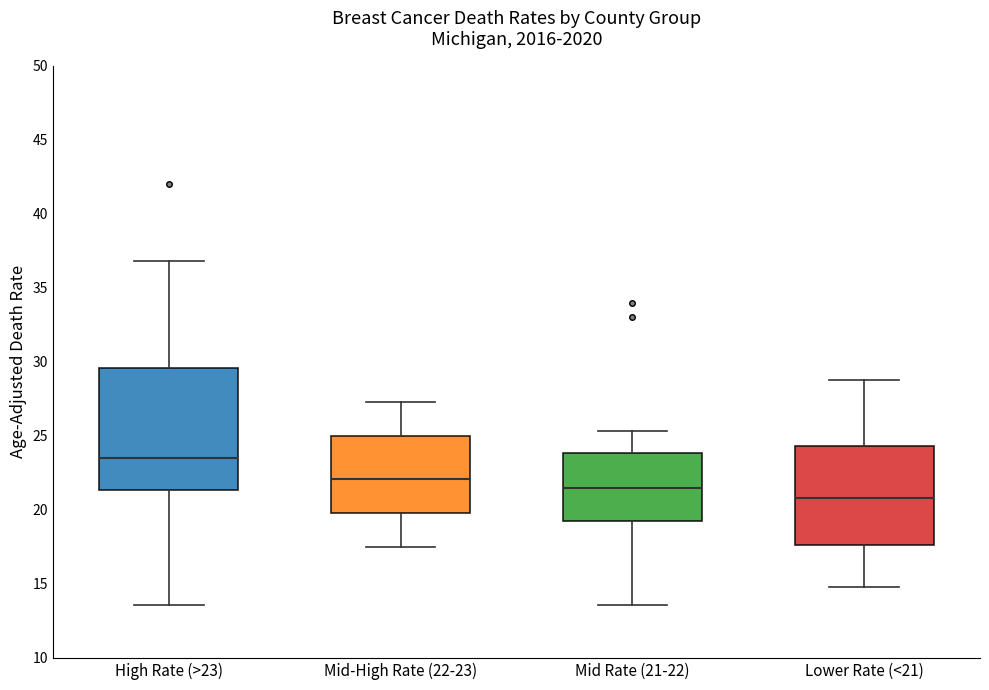

Reading left to right, transcribe this box plot: for each box, give where its median line is, the range the box spans, and where its two whiskers end, as read against the y-axis. The values are not printed on the chart, so give them approximately, as read against the axis.

High Rate (>23): median 23.5, box 21.5 to 29.5, whiskers 13.5 to 37.0
Mid-High Rate (22-23): median 22.0, box 20.0 to 25.0, whiskers 17.5 to 27.5
Mid Rate (21-22): median 21.5, box 19.5 to 24.0, whiskers 13.5 to 25.5
Lower Rate (<21): median 21.0, box 17.5 to 24.5, whiskers 15.0 to 29.0